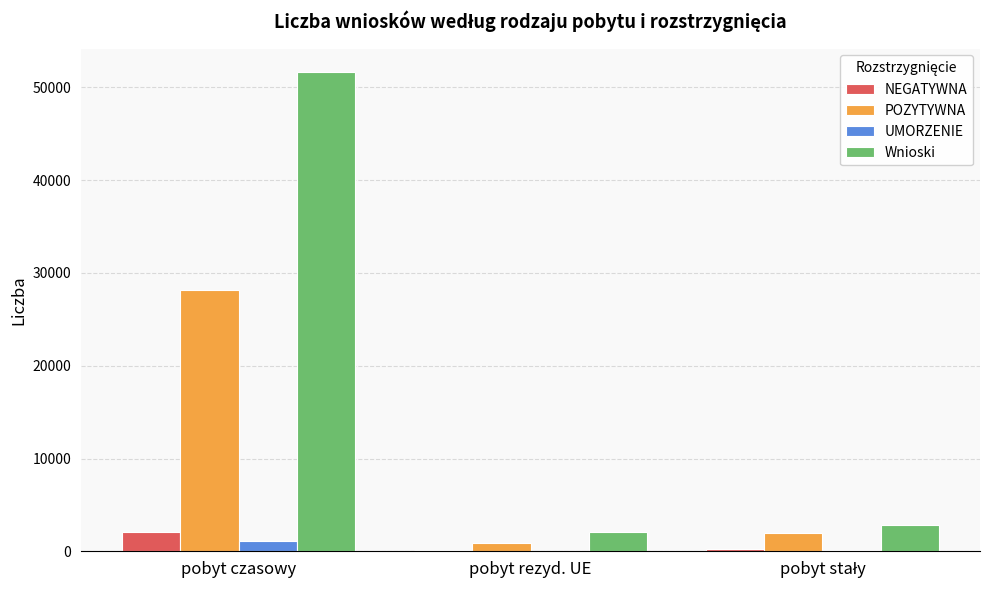

What is the total value across all series at pobyt rezyd. UE?

3163